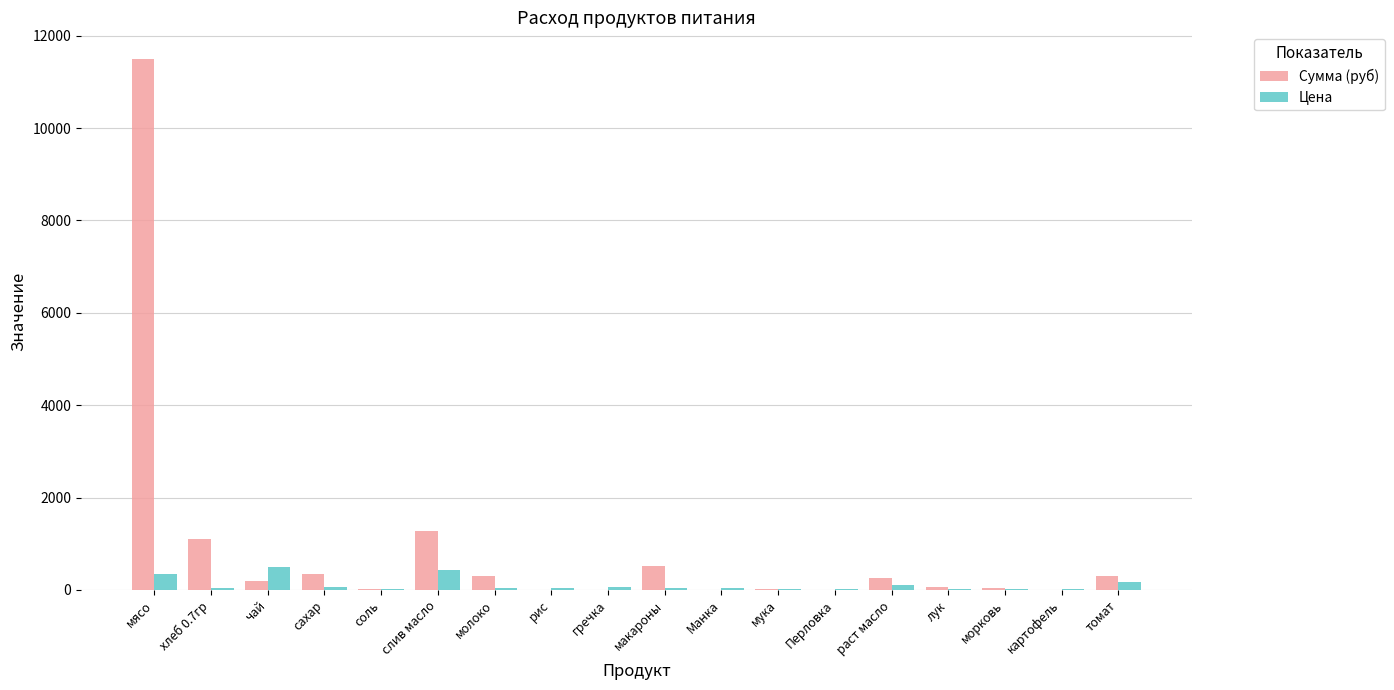

What are all the series names shown in the legend?

Сумма (руб), Цена